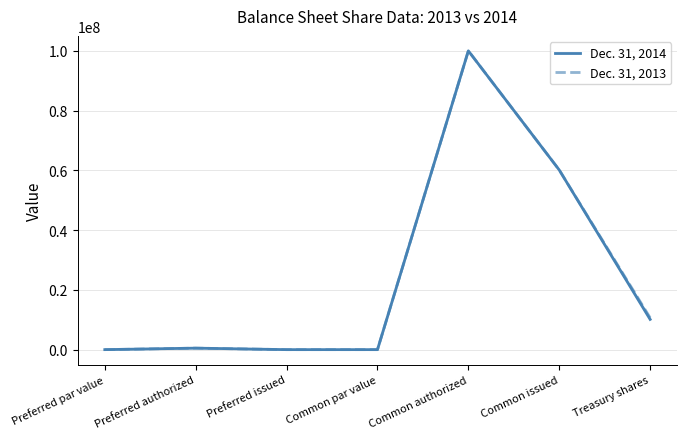

At which category is the sum across all series the highest?

Common authorized